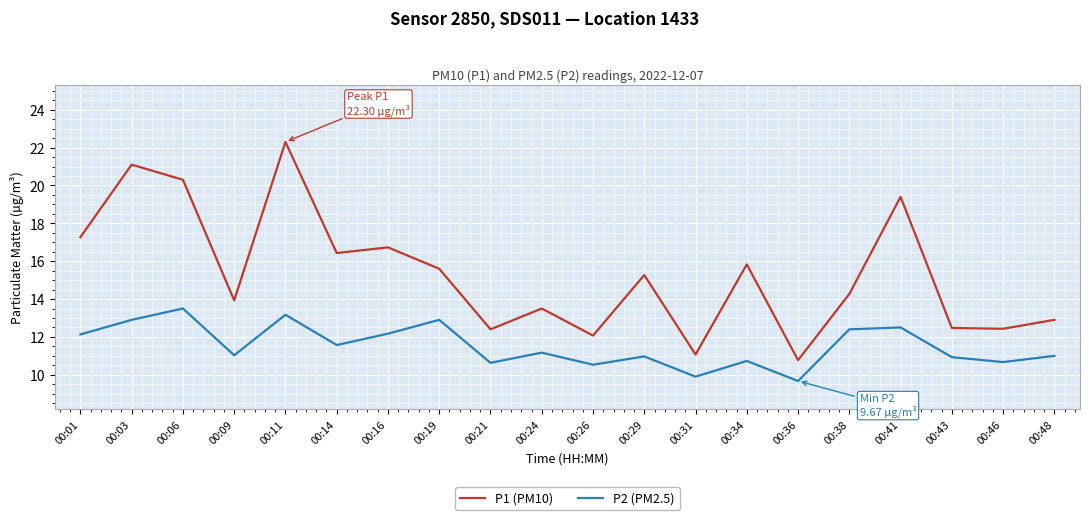

At which category does P2 (PM2.5) reach its first local valley?

00:09